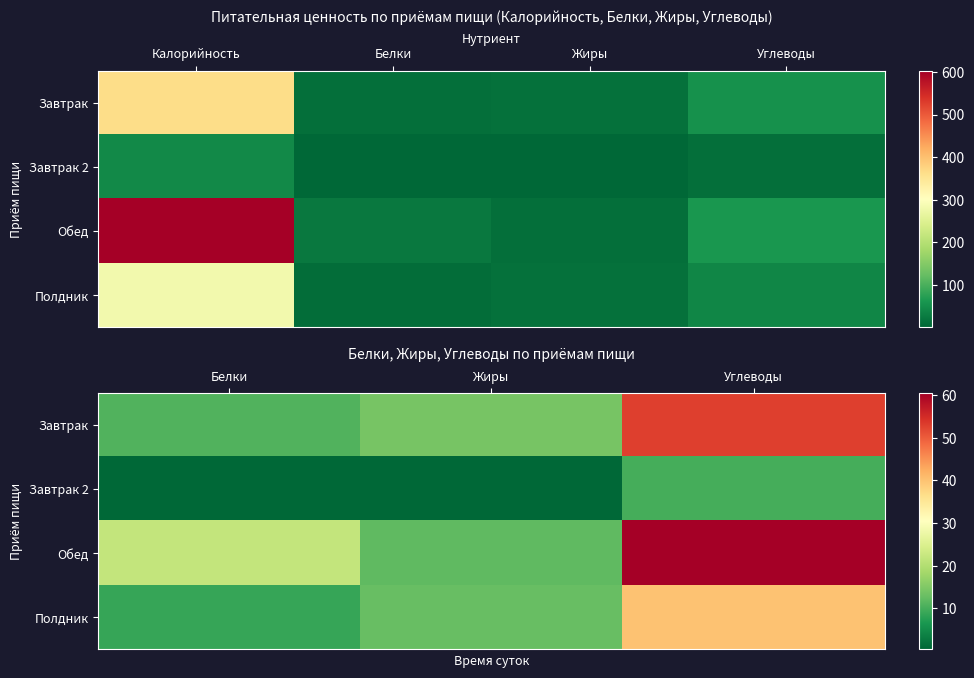

At which label does Завтрак first exceed 14?

Жиры